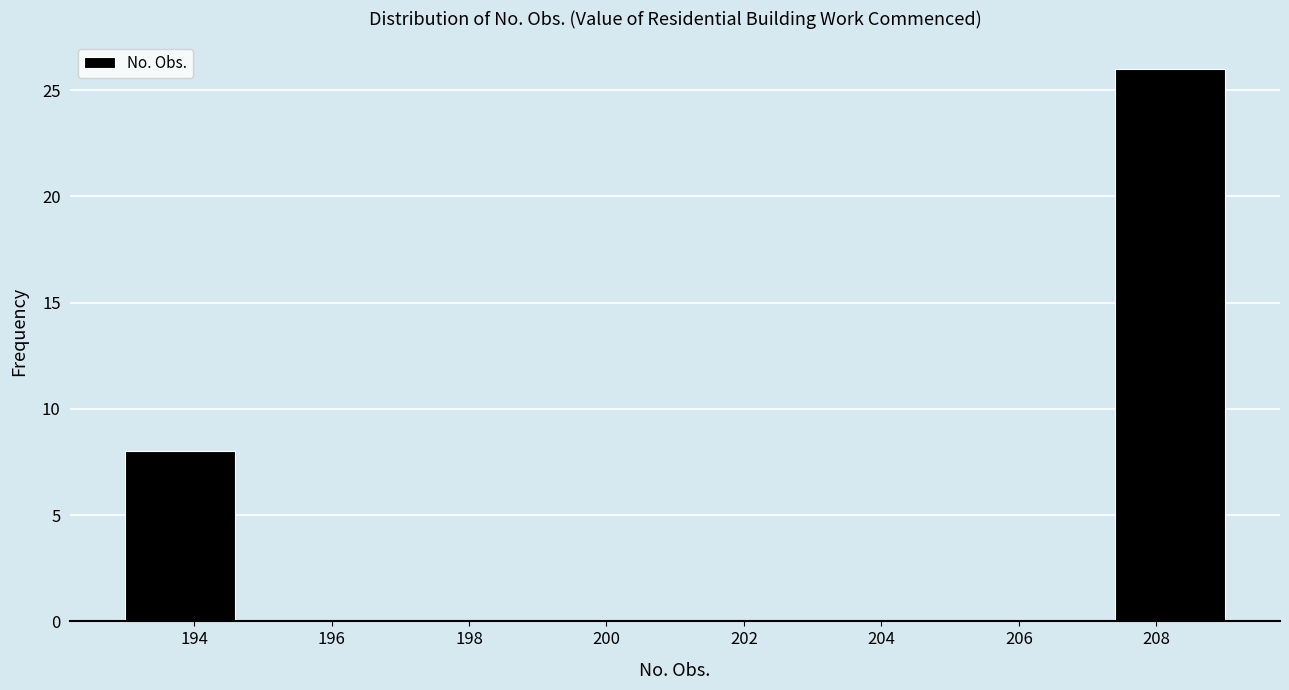

Which range on the x-axis has the tallest bar?

207.4 to 209.0